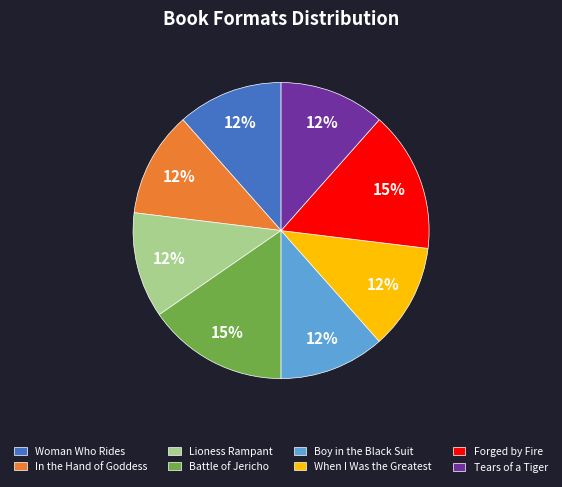

What is the ratio of the value at Boy in the Black Suit to the value at Lioness Rampant?

1.0